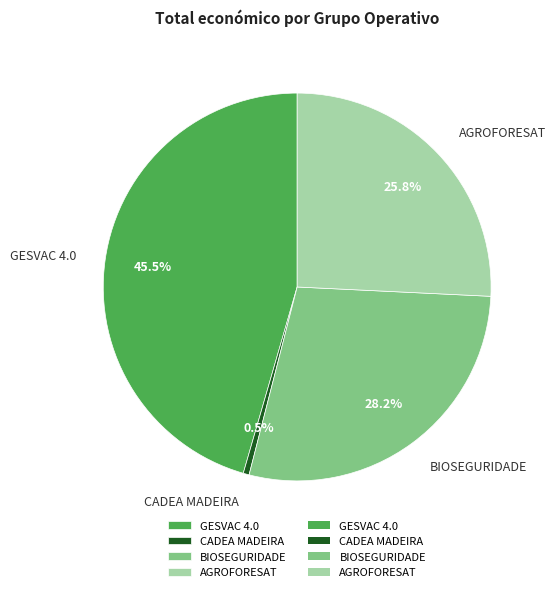

Which slice is the smallest?

CADEA MADEIRA